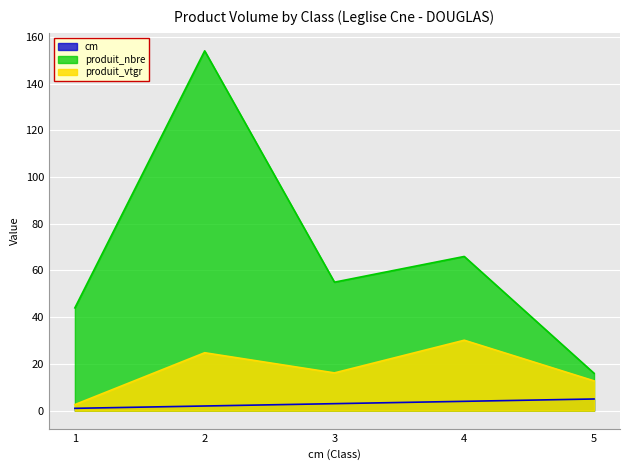

Reading left to right, what are all the values shown in this chart?

cm: 1=1.0	2=2.0	3=3.0	4=4.0	5=5.0
produit_nbre: 1=44.0	2=154.0	3=55.0	4=66.0	5=16.0
produit_vtgr: 1=2.6	2=24.8	3=16.2	4=30.1	5=12.8